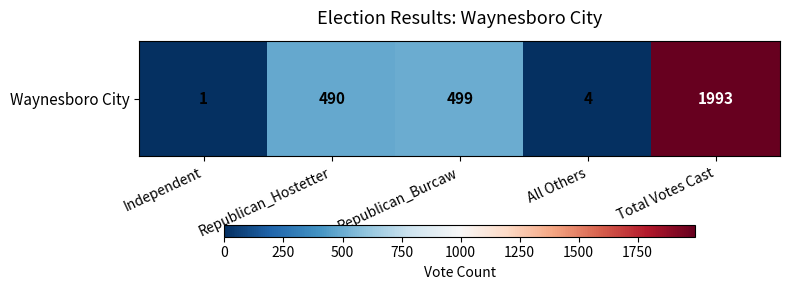

At which label is the value closest to 997?

Republican_Burcaw